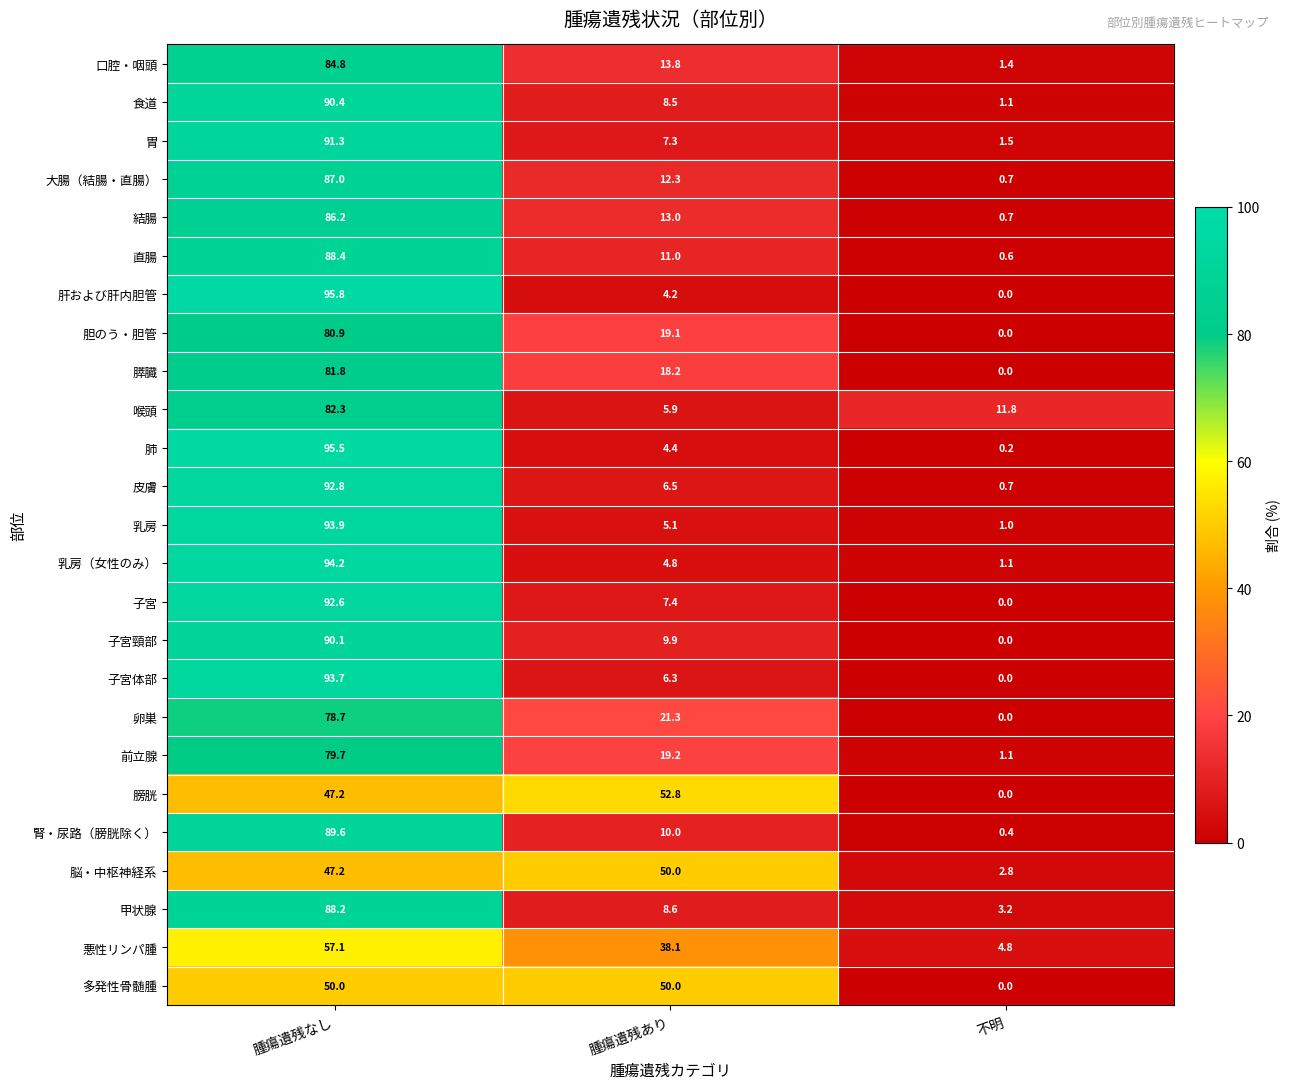

The 肝および肝内胆管 series shows 2.8 at 腫瘍遺残あり. True or false?

False